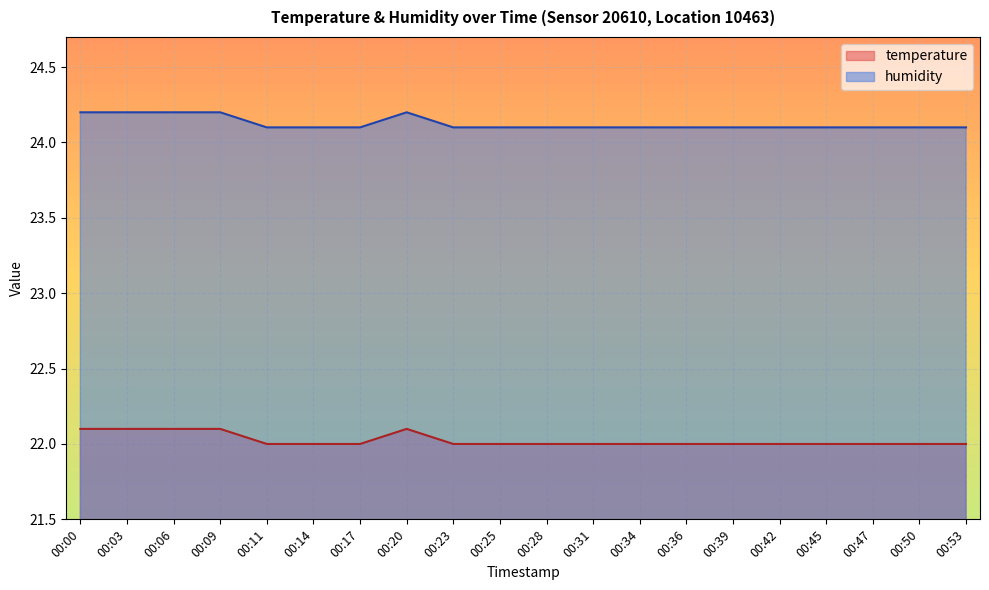

The temperature series shows 22.1 at 00:09. True or false?

True